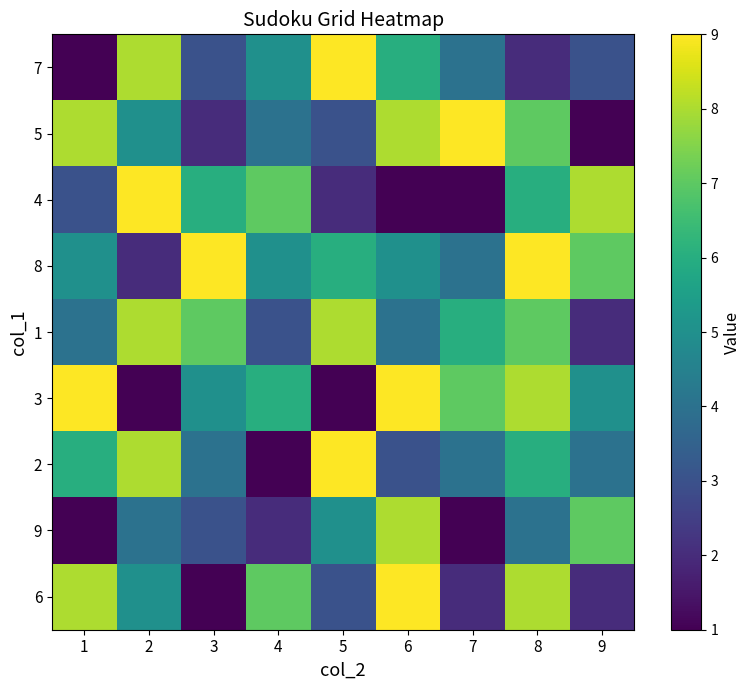

How many distinct data groups are displayed?

9